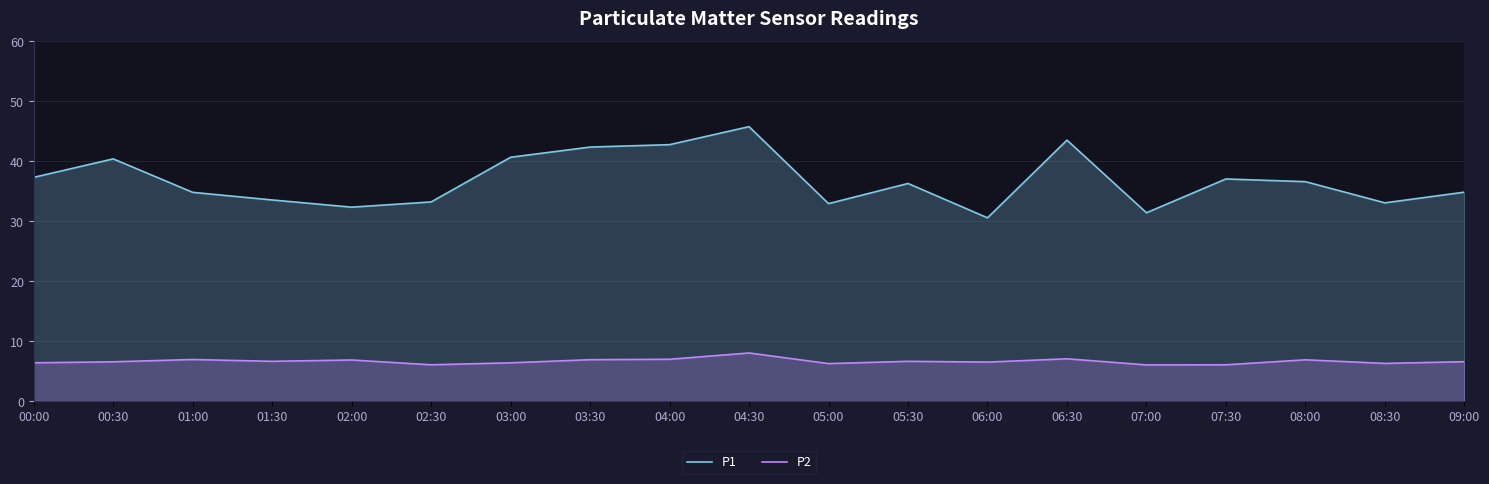

What is the lowest value of the P1 series?

30.6